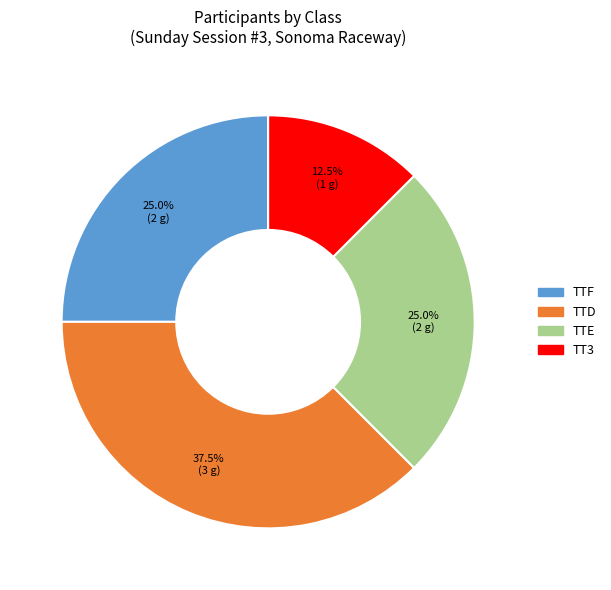

To the nearest percent, what percentage of the pie is TTE?

25%